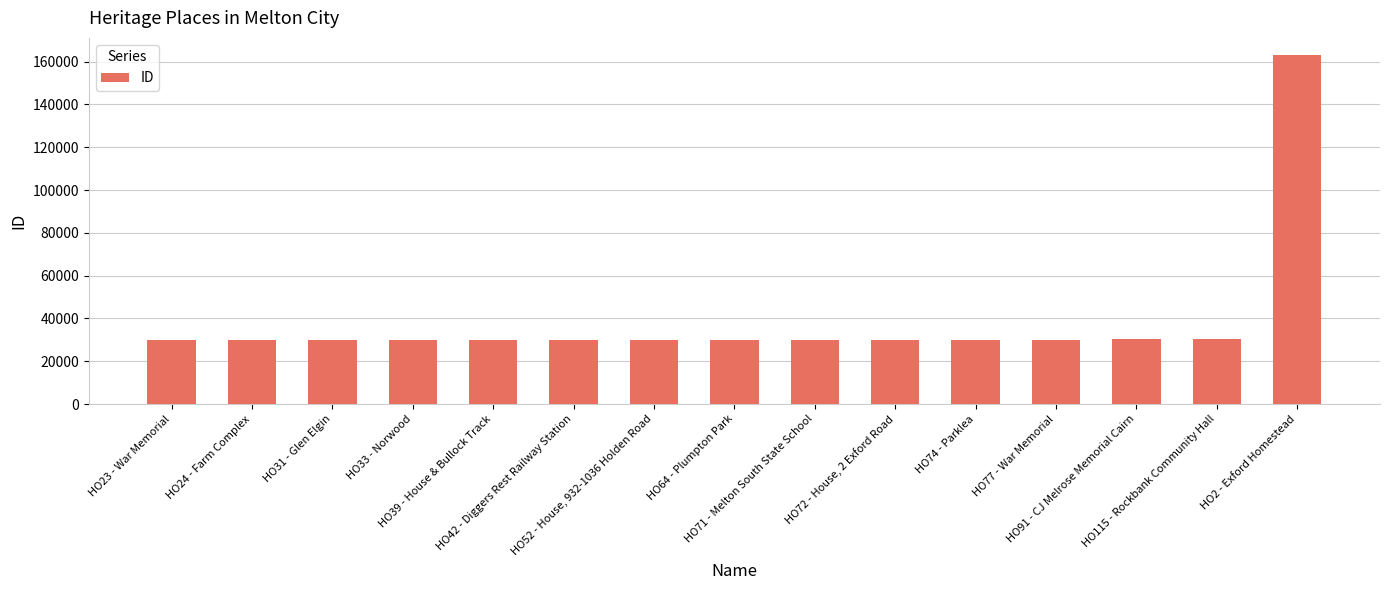

Are the bars horizontal?

No